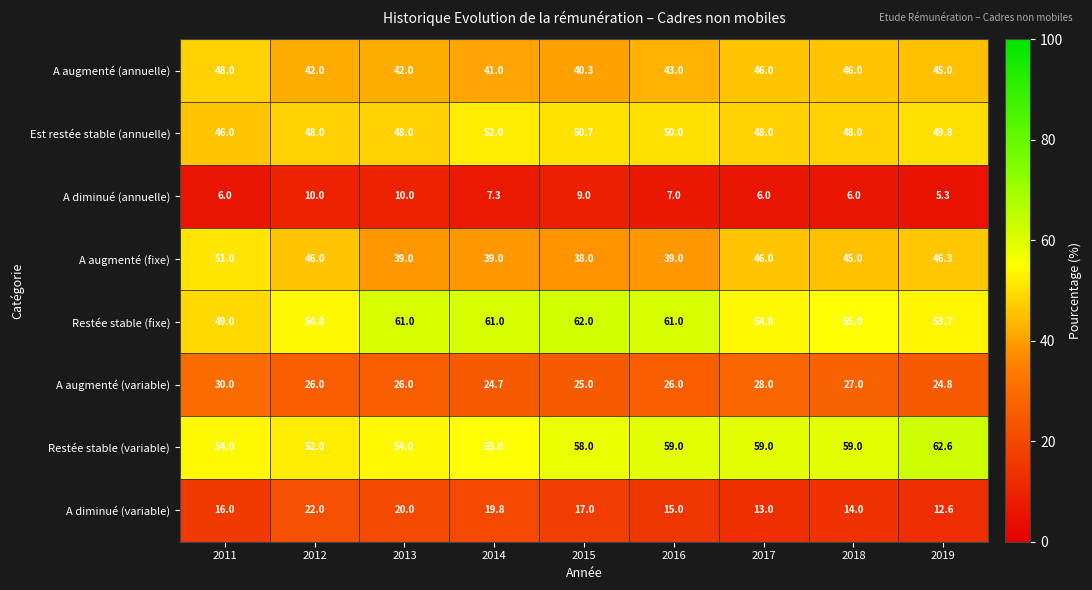

The value of A augmenté (fixe) at 2018 is 9.1. True or false?

False